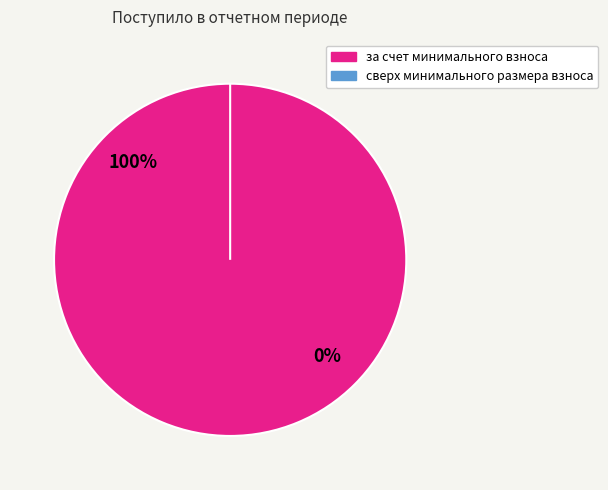

What is the largest slice in the pie chart?

за счет минимального взноса